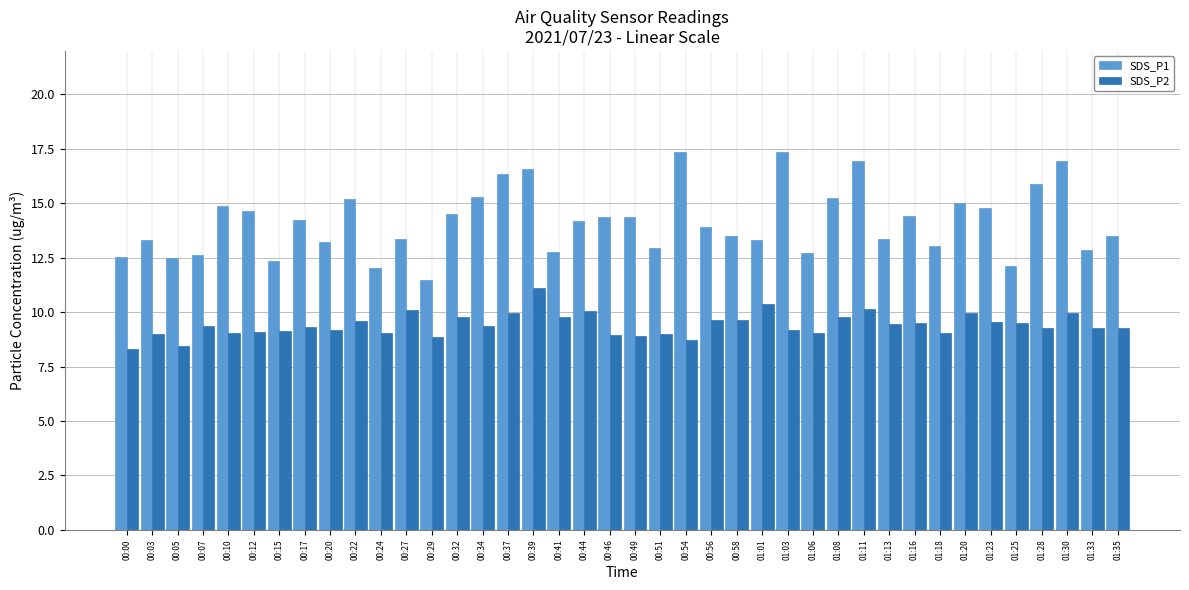

What is the total value across all series at 00:37?

26.3